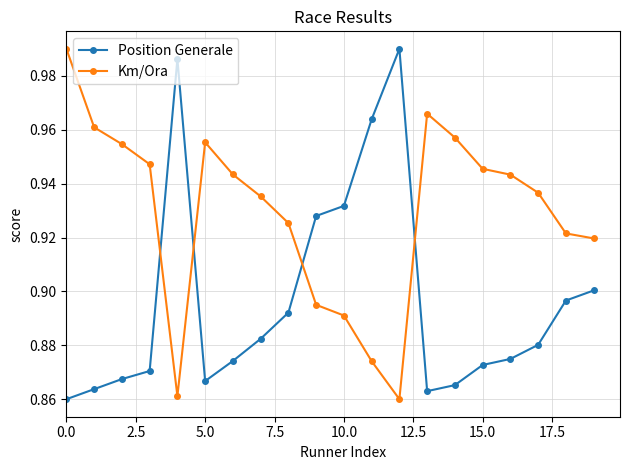

True or false: Position Generale has more than 0 interior local peaks.

True